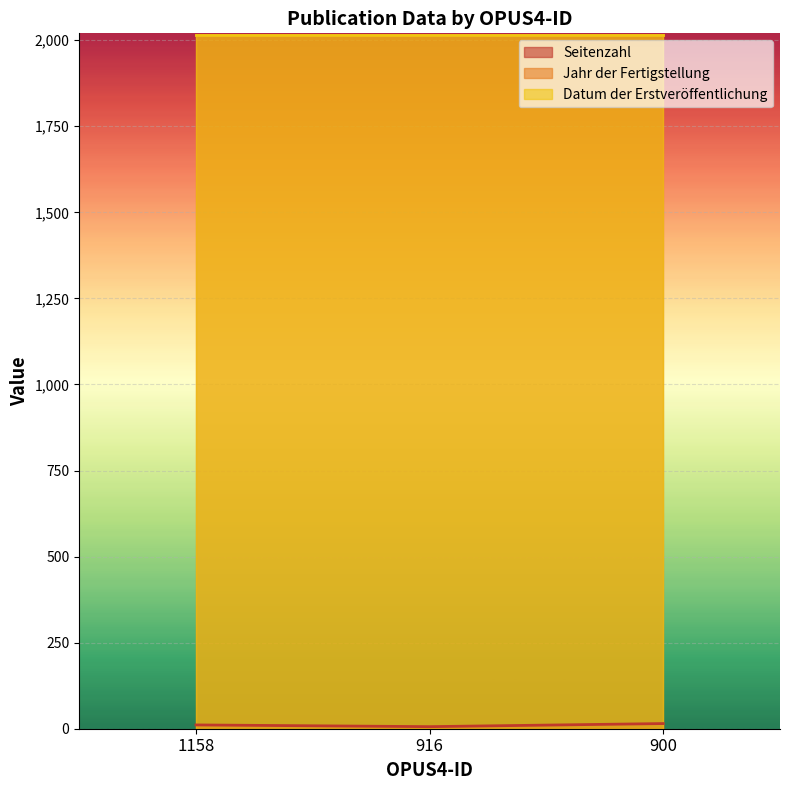

Rank the series by their maximum value, from lowest to highest.

Seitenzahl, Jahr der Fertigstellung, Datum der Erstveröffentlichung